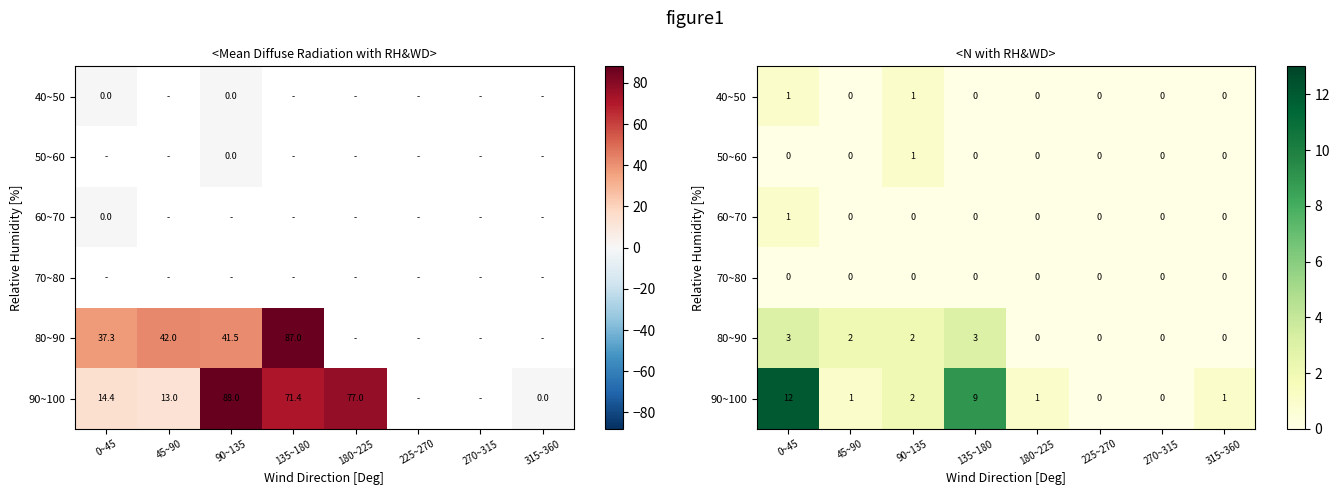

How many categories are shown in the chart?

8